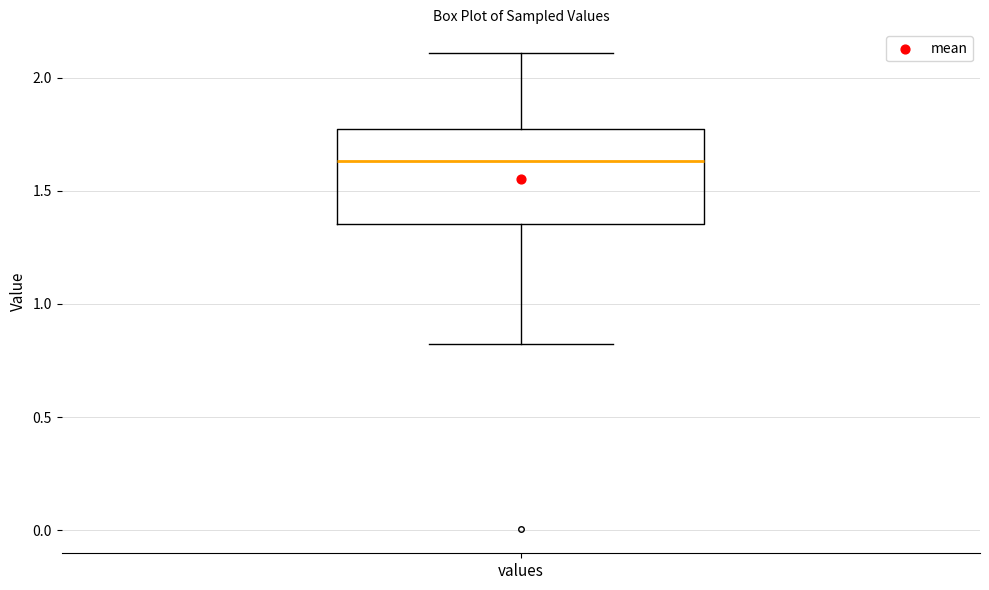

Where does the median line of the box for values sit on the y-axis? The values are not printed on the chart, so give them approximately, as read against the axis.

1.65